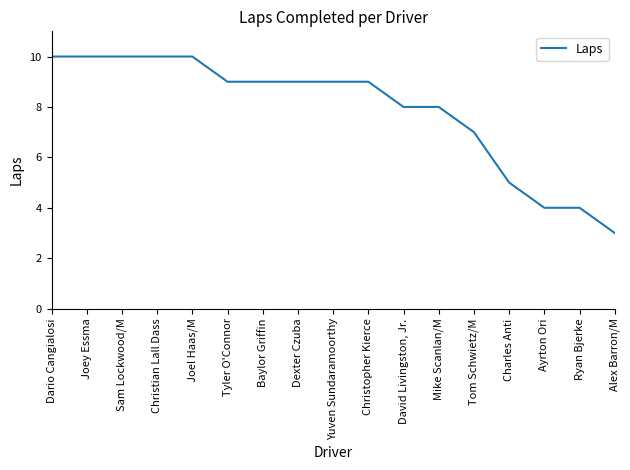

What is the difference between the maximum and minimum values?

7